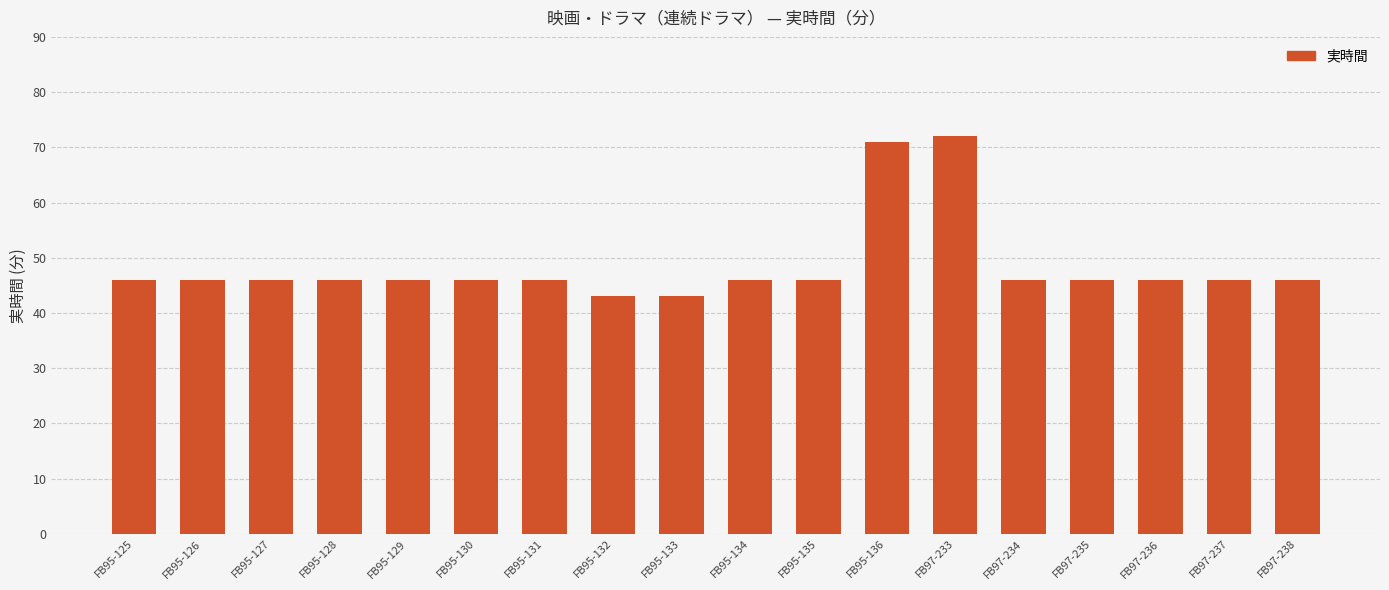

Which has a higher value, FB97-238 or FB95-132?

FB97-238